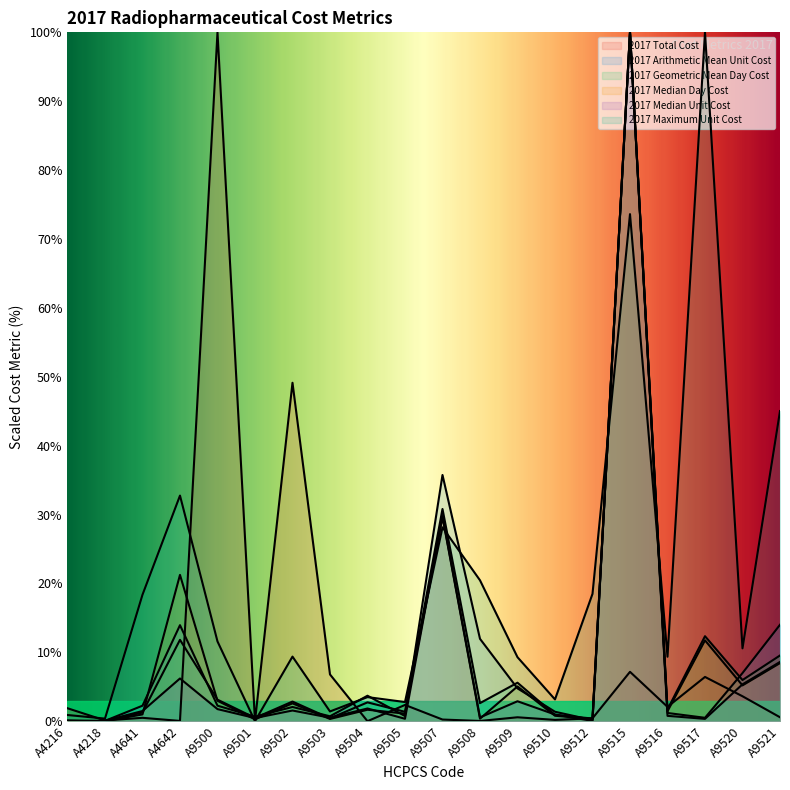

How many positive values does the 2017 Arithmetic Mean Unit Cost series have?

19